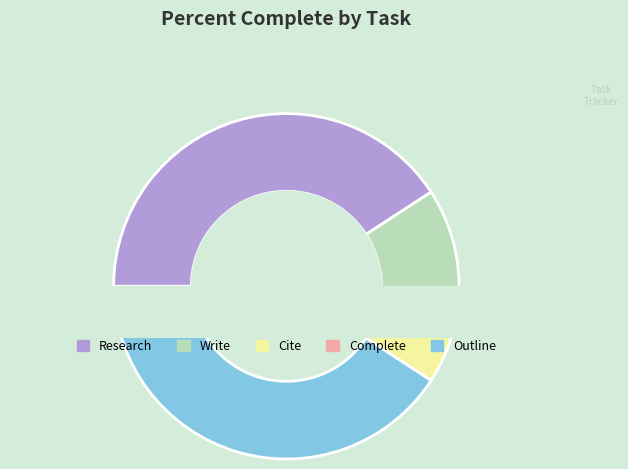

Between Complete and Write, which is larger?

Write